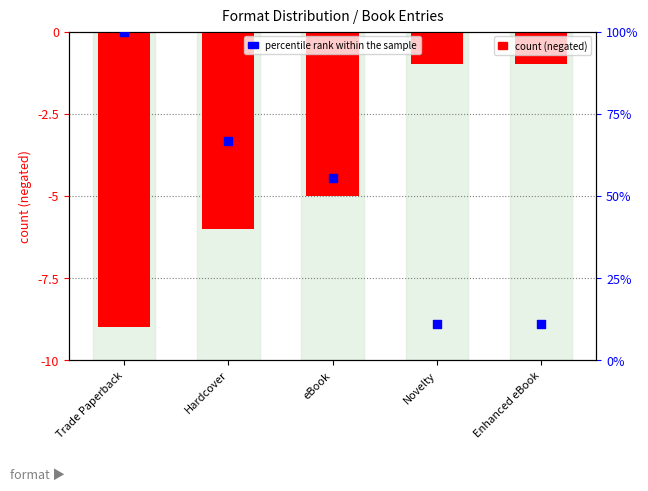

At how many categories does at least one series exceed -3?

5